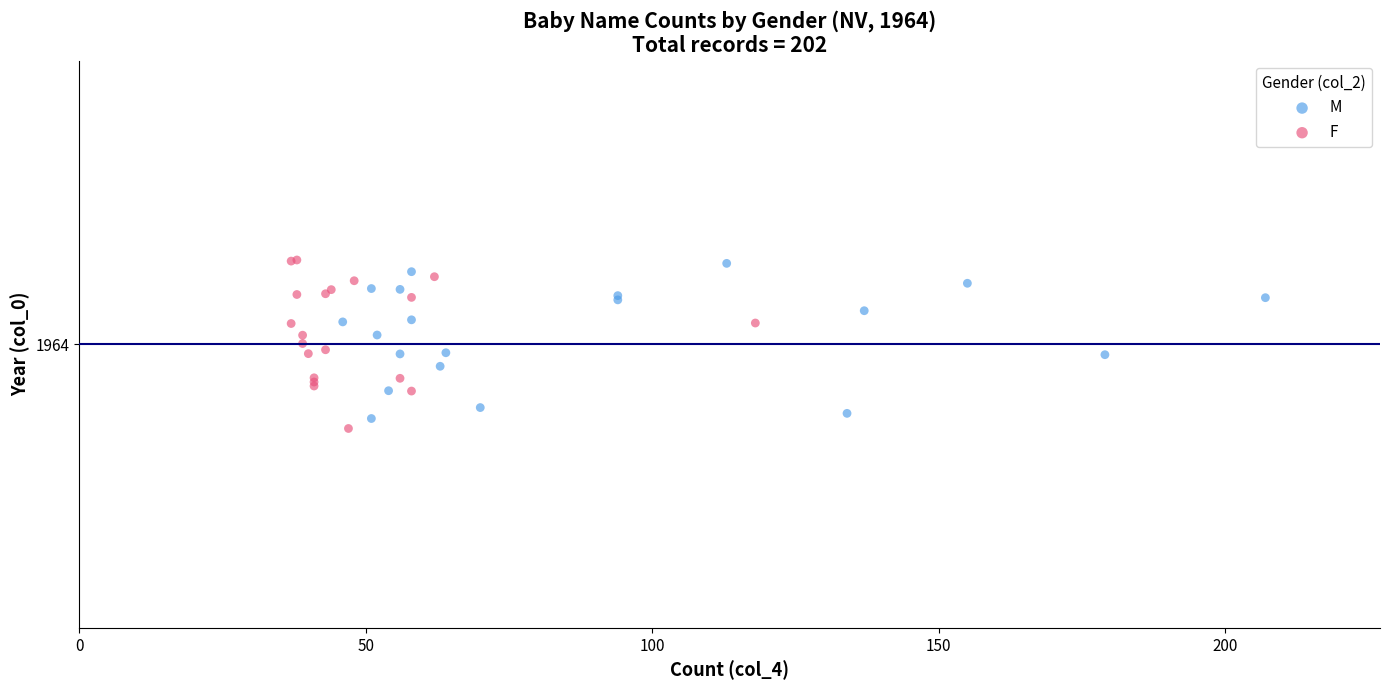

Which series has the largest Y range (max minus min)?

F